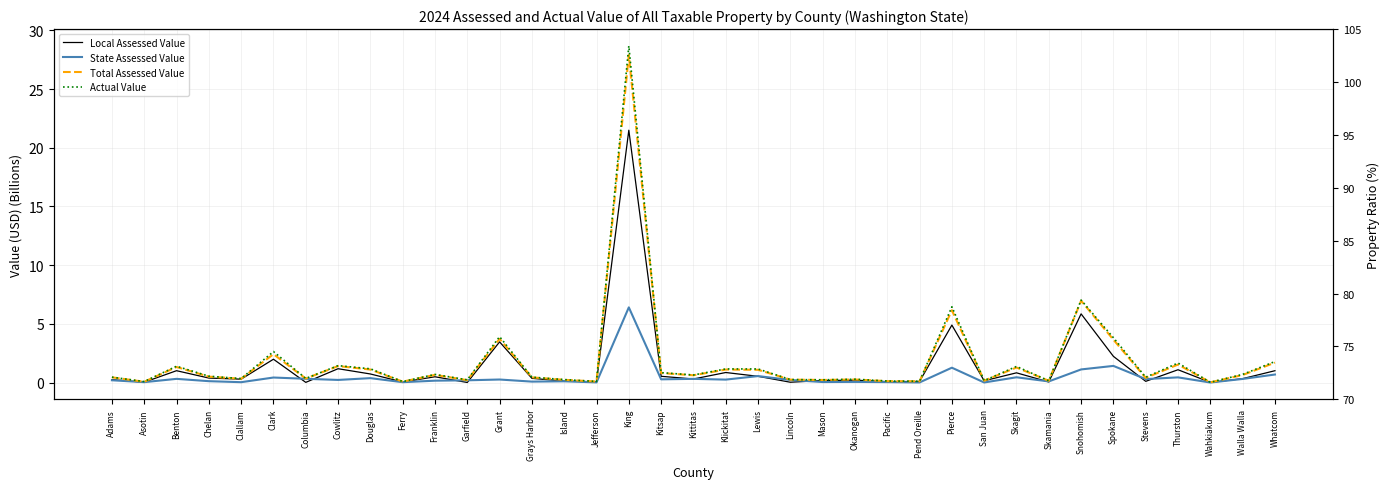

Does the chart have visible grid lines?

Yes